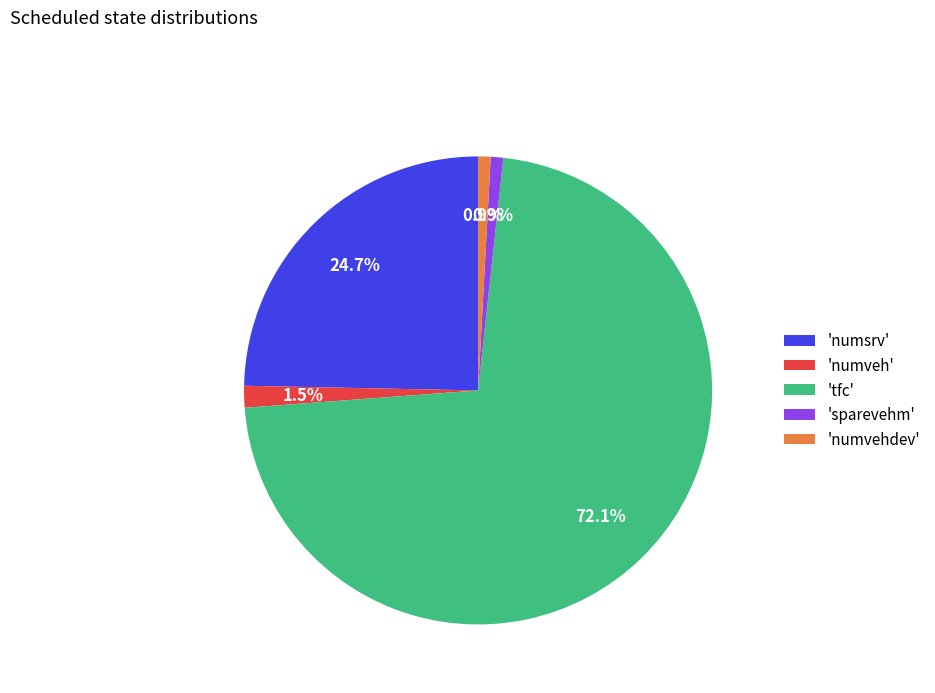

What portion of the pie excludes 'numveh'?

98.5%